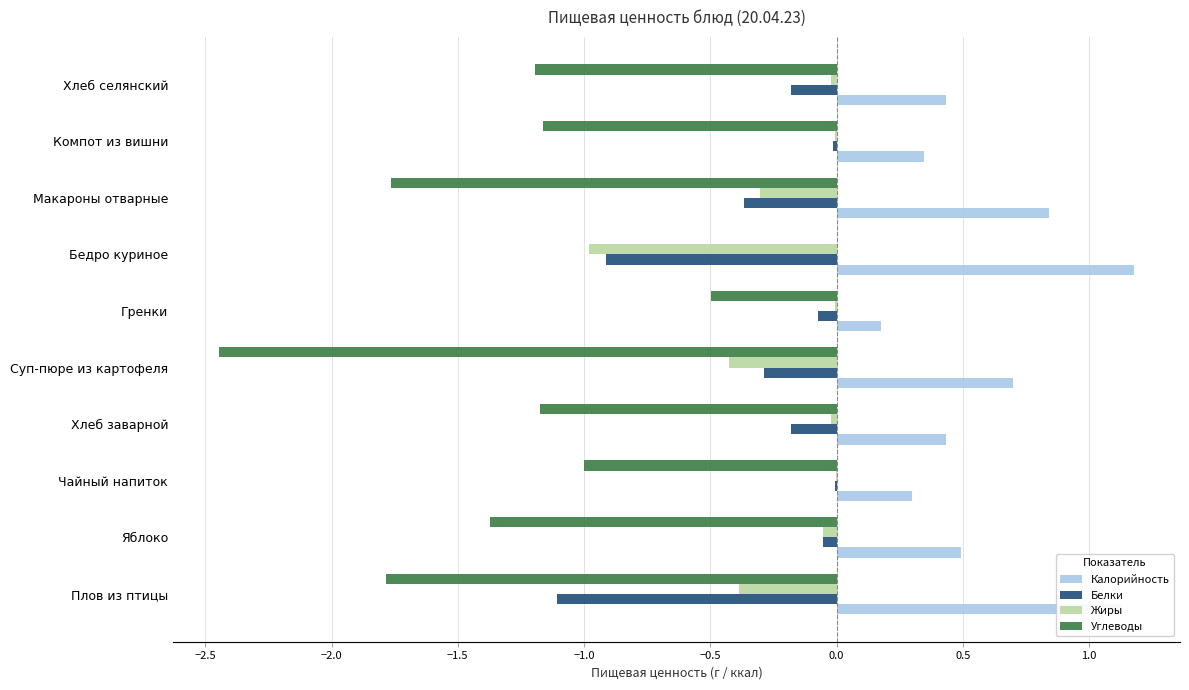

Which series has the largest total across all categories?

Калорийность